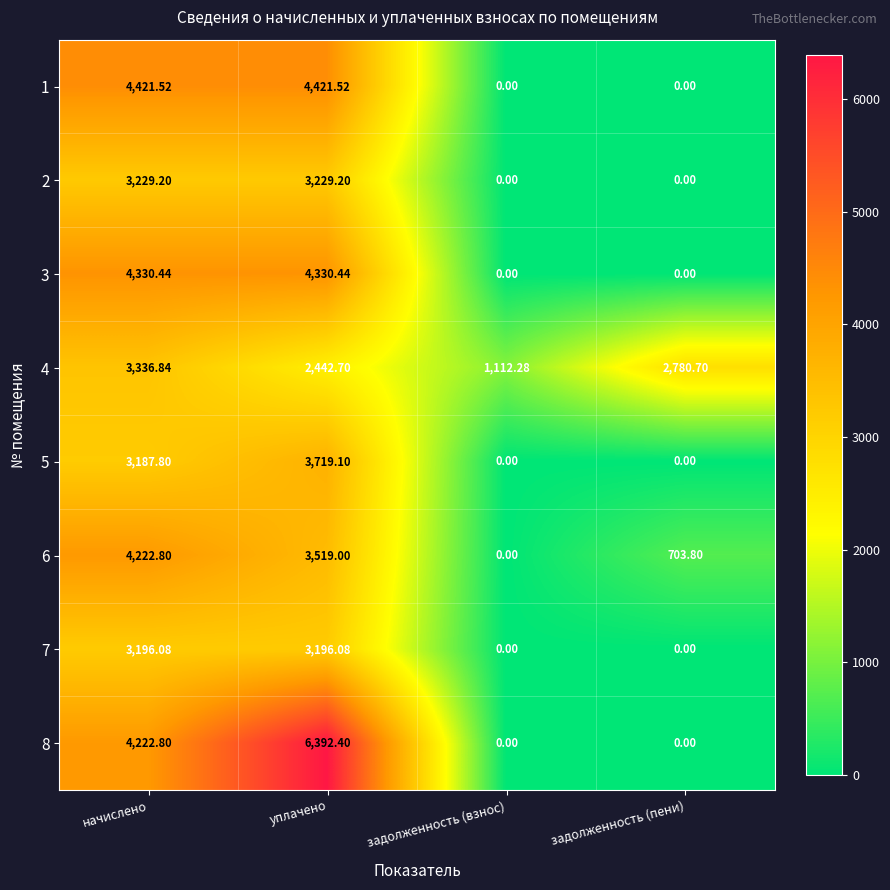

Which category has the highest value in the 6 series?

начислено